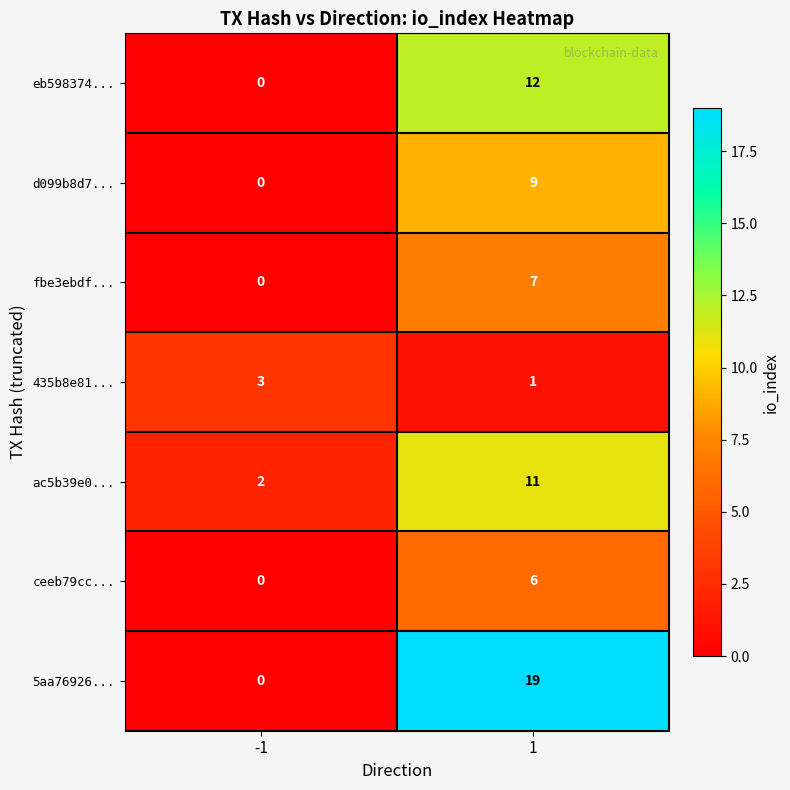

The 5aa76926... series shows -7 at -1. True or false?

False